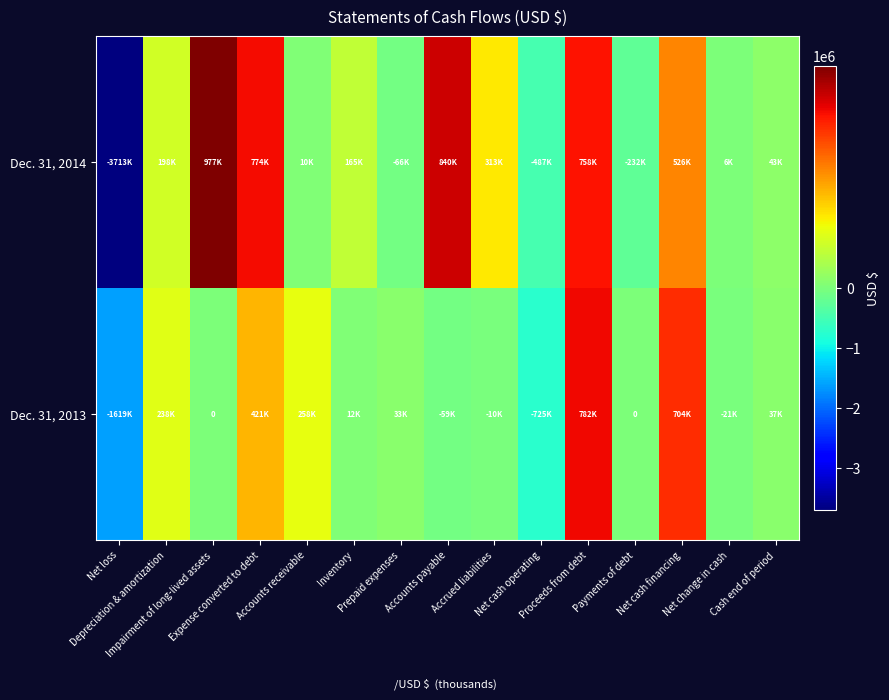

Rank the series by their maximum value, from lowest to highest.

Dec. 31, 2013, Dec. 31, 2014